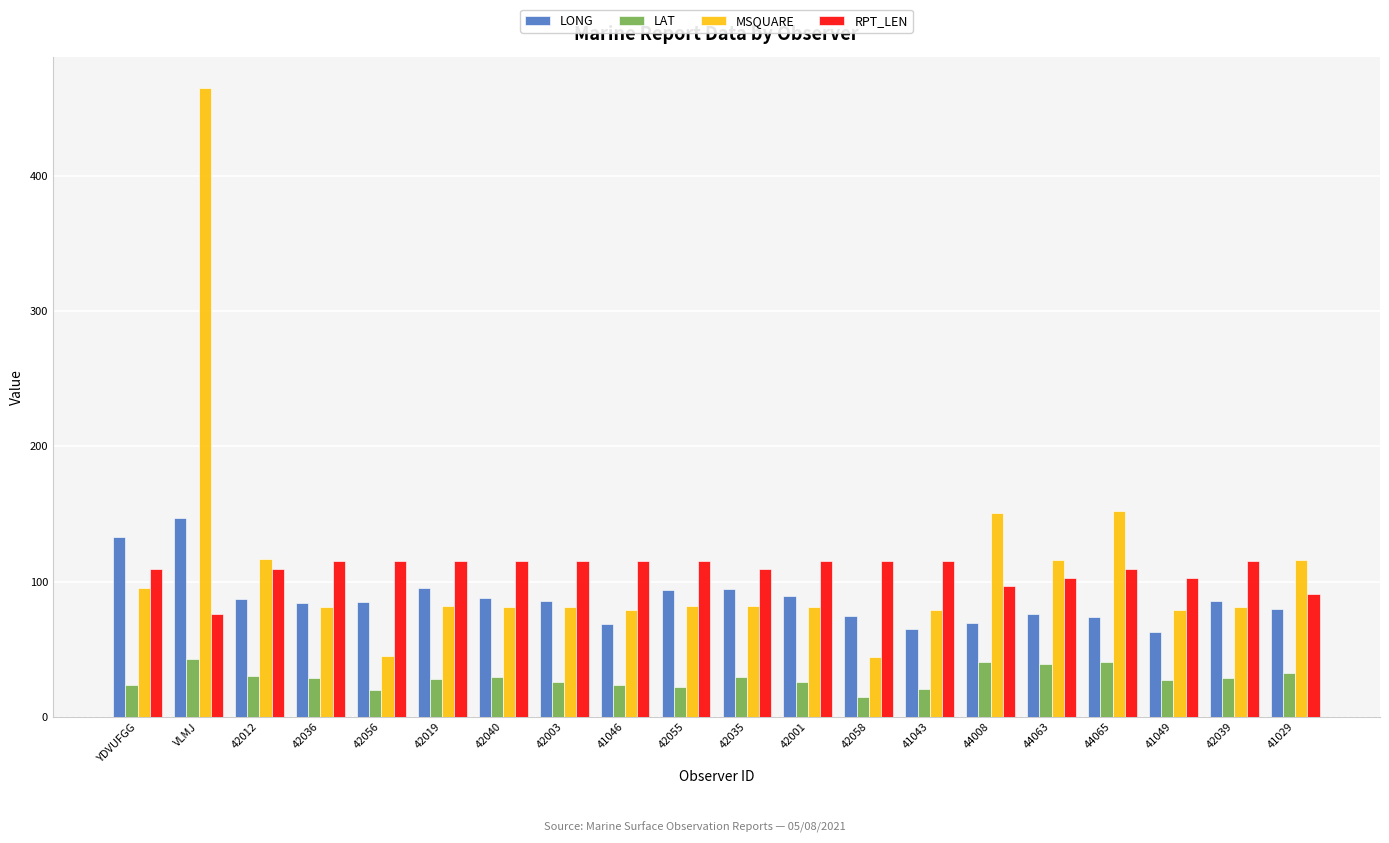

The value of LAT at 41043 is 21.0. True or false?

True